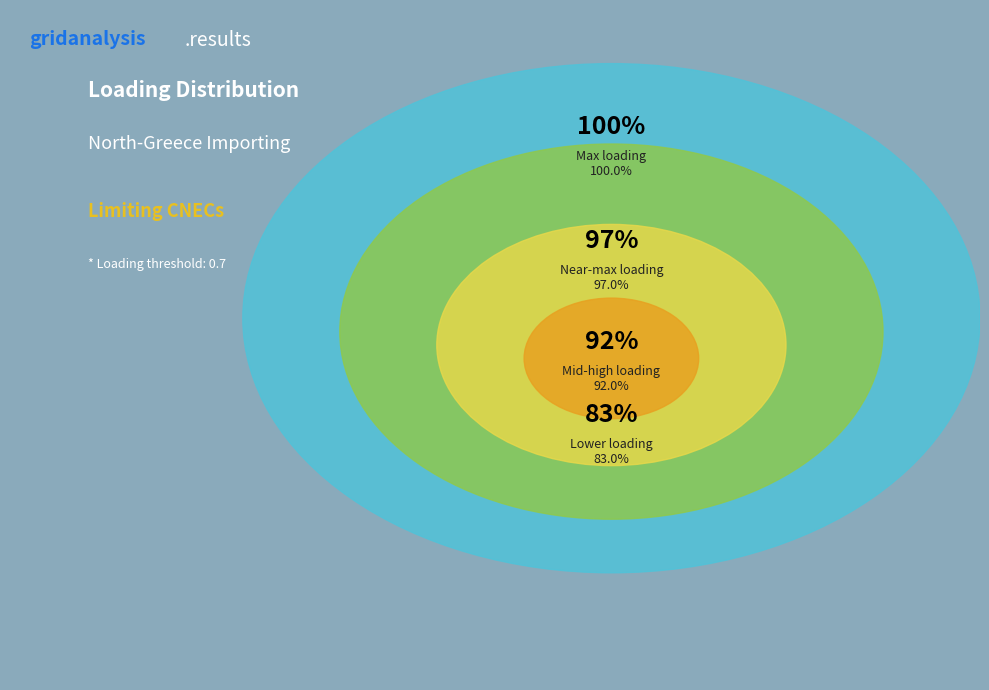

Is there a majority slice in this chart?

No